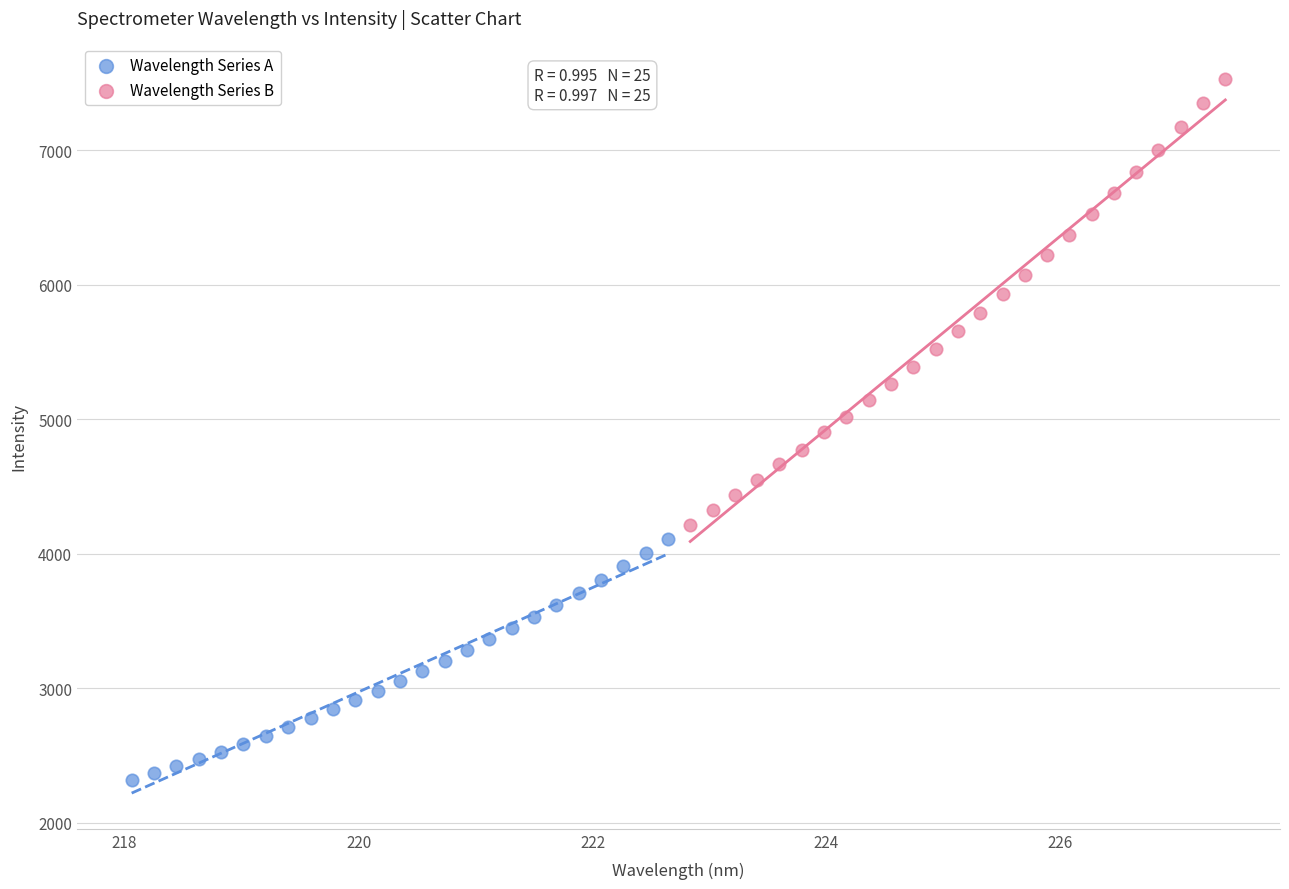

Which series contains the lowest Y value?

Wavelength Series A